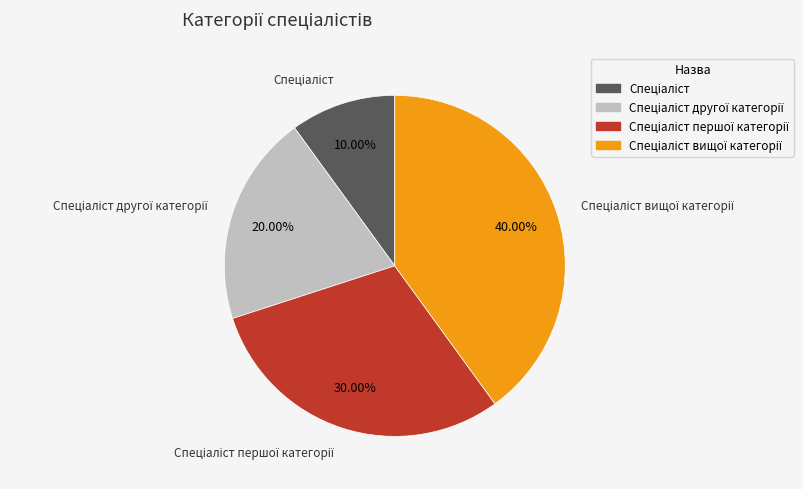

Is there any slice that represents more than half of the pie?

No